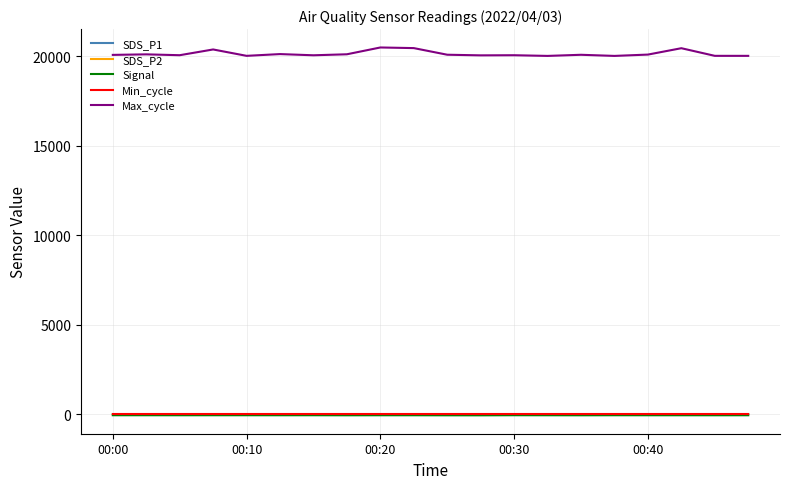

True or false: Signal and Max_cycle intersect in this chart.

False